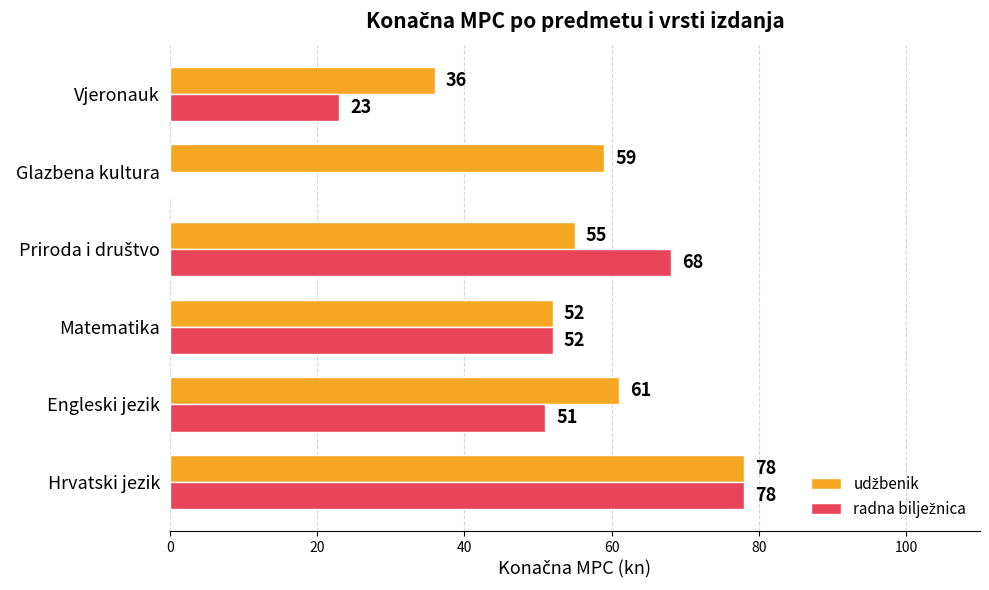

At which category is the sum across all series the highest?

Hrvatski jezik